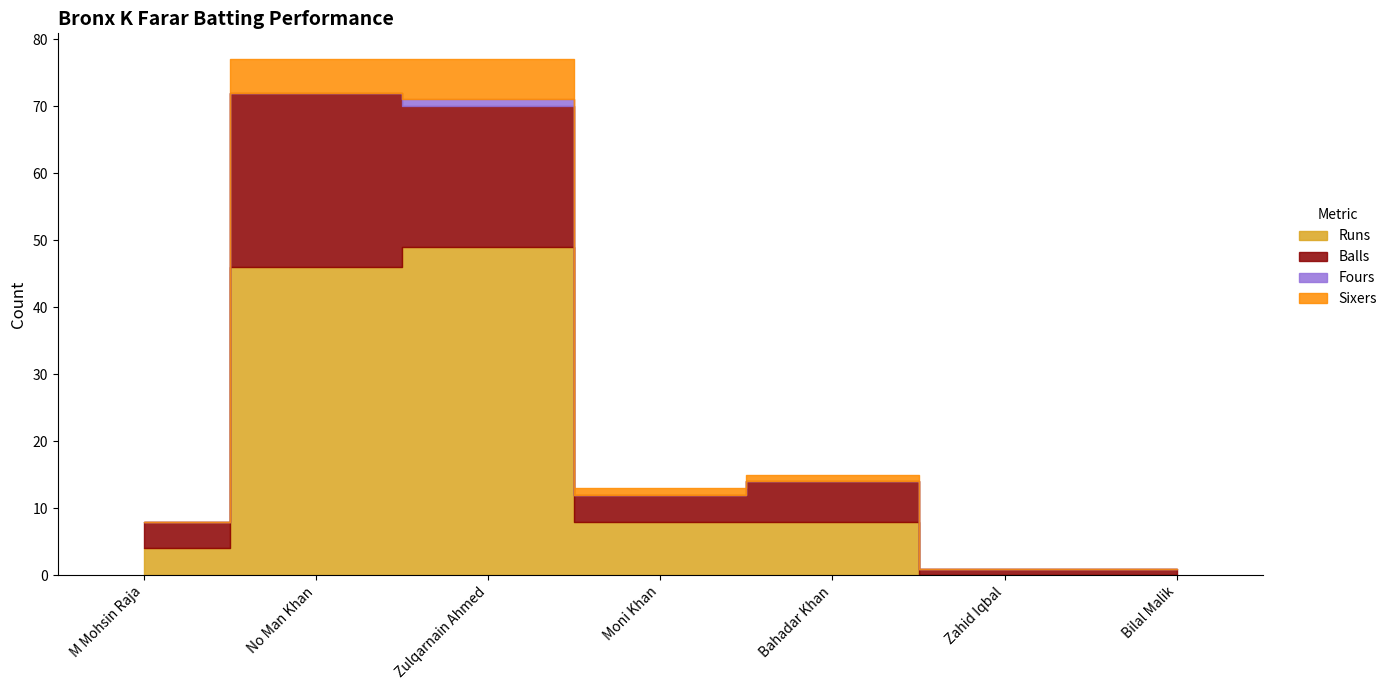

How many interior local peaks does the Fours series have?

1